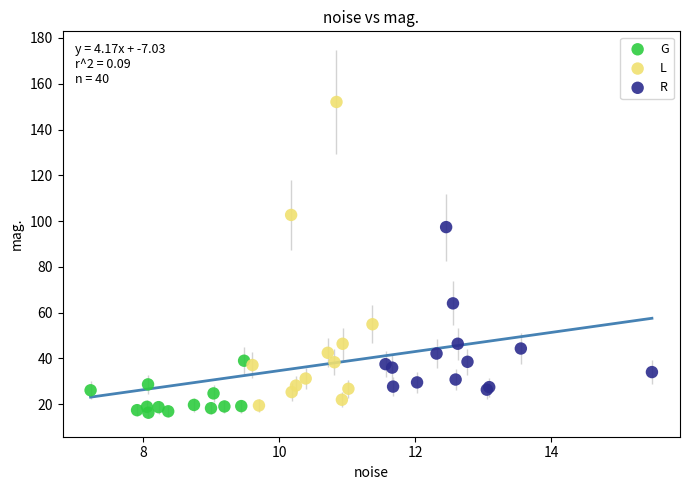

Which series has the widest spread of Y values?

L